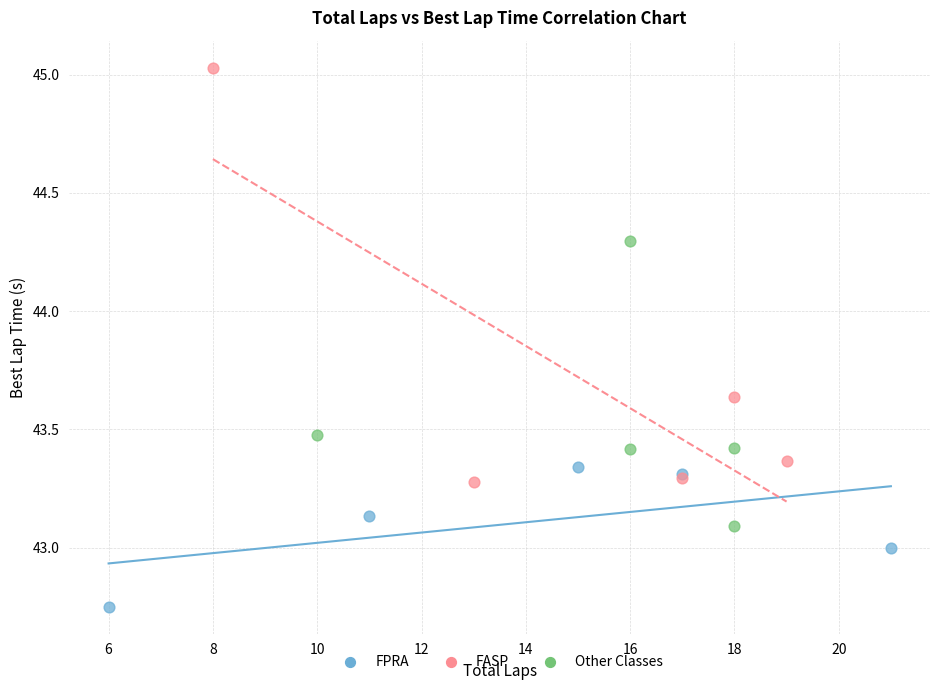

What are all the series names shown in the legend?

FPRA, FASP, Other Classes